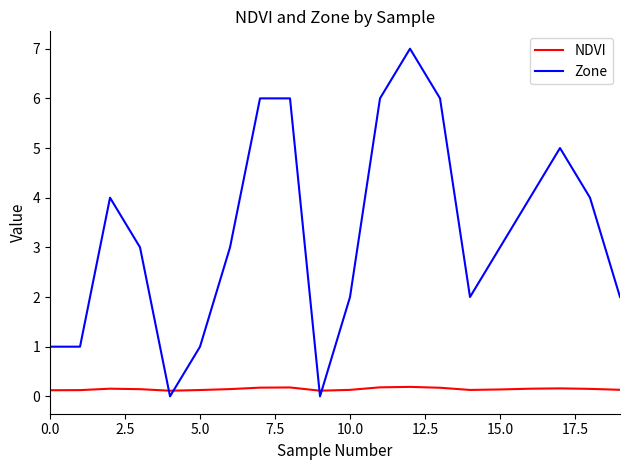

What is the difference between the second highest and second lowest values in the Zone series?

6.0